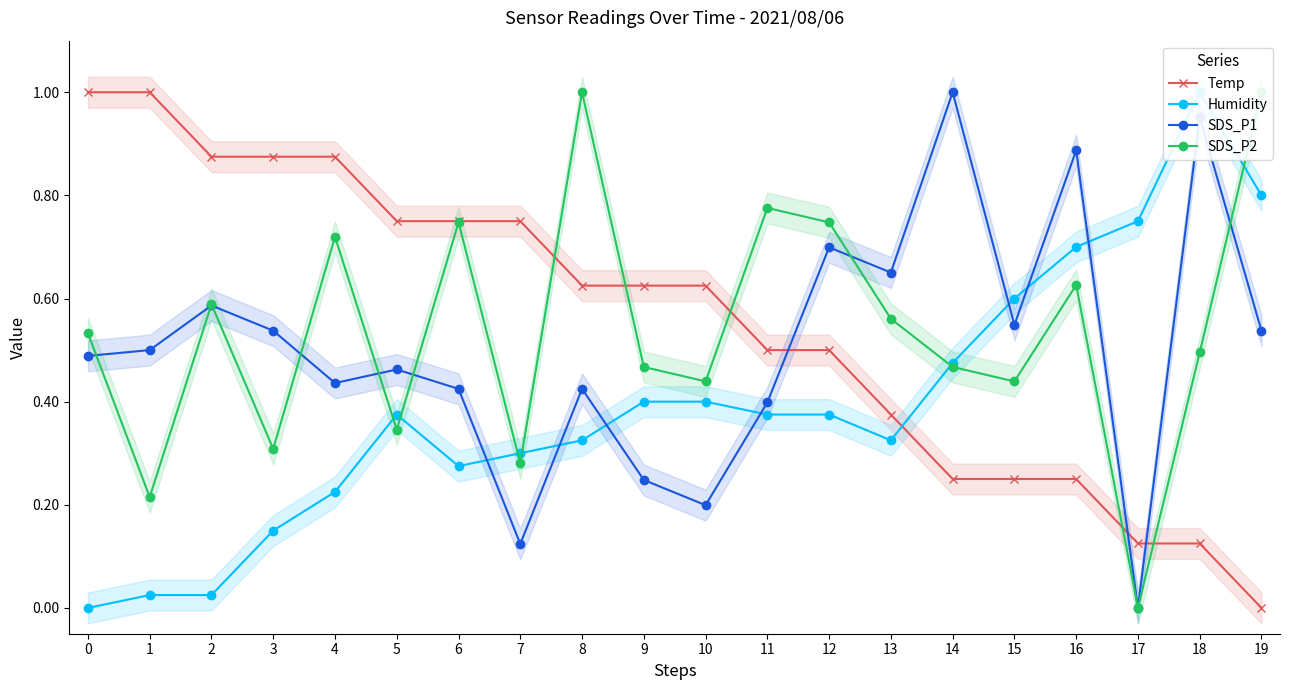

List the series in order of their peak value, highest first.

Temp, Humidity, SDS_P1, SDS_P2